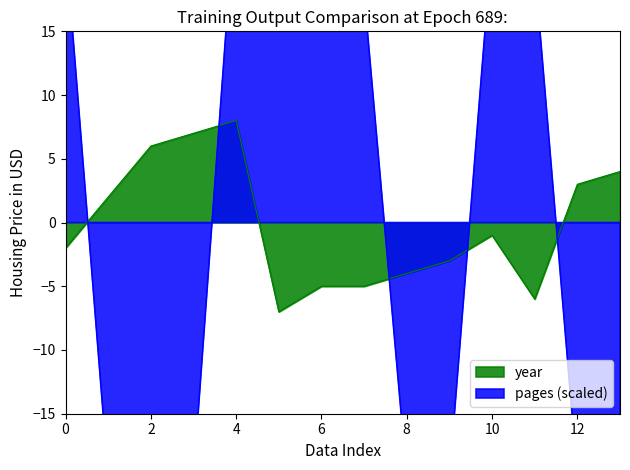

The value of year at 294 is -3. True or false?

False